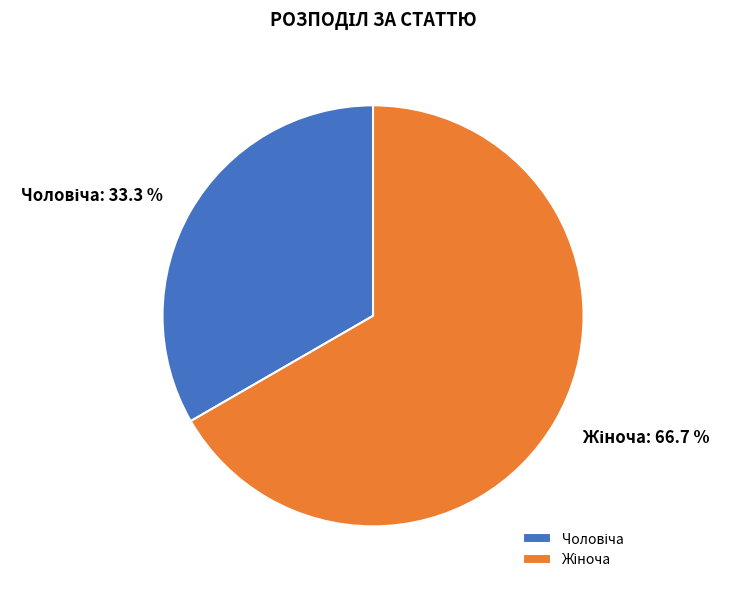

Count the number of slices in the pie.

2